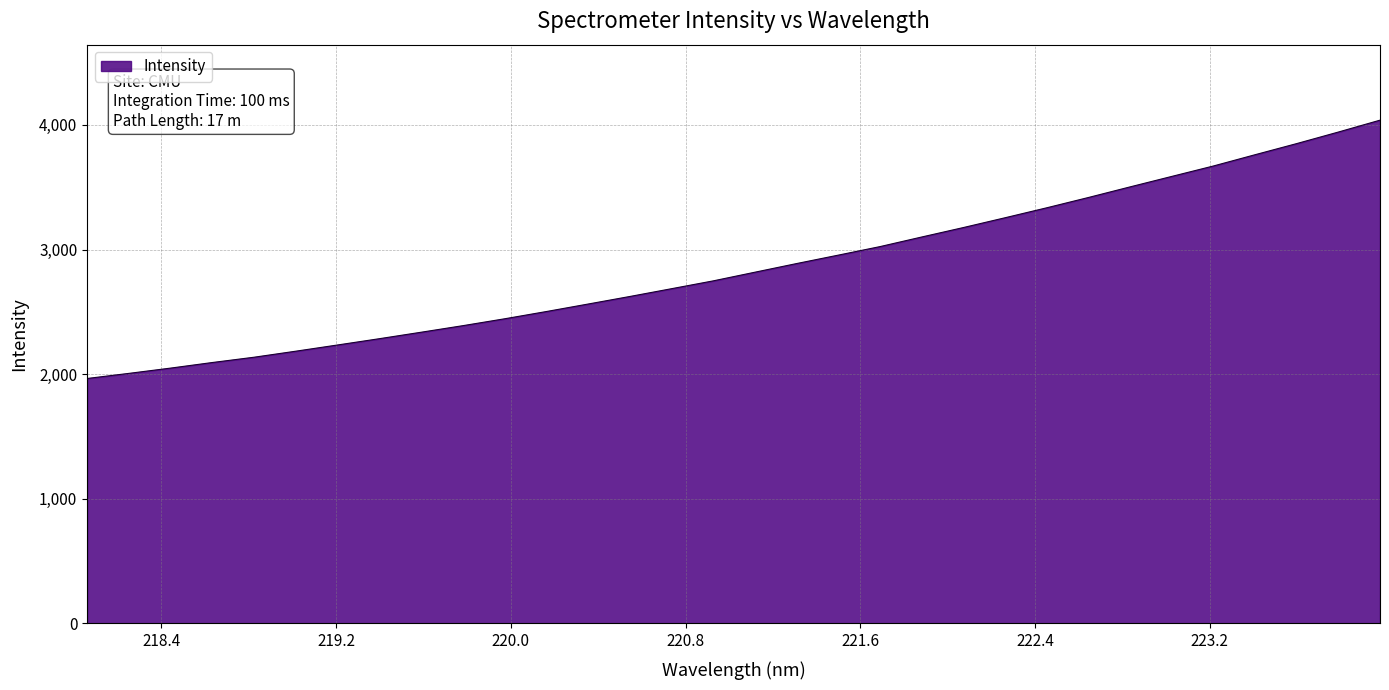

What is the greatest value displayed?

4037.8